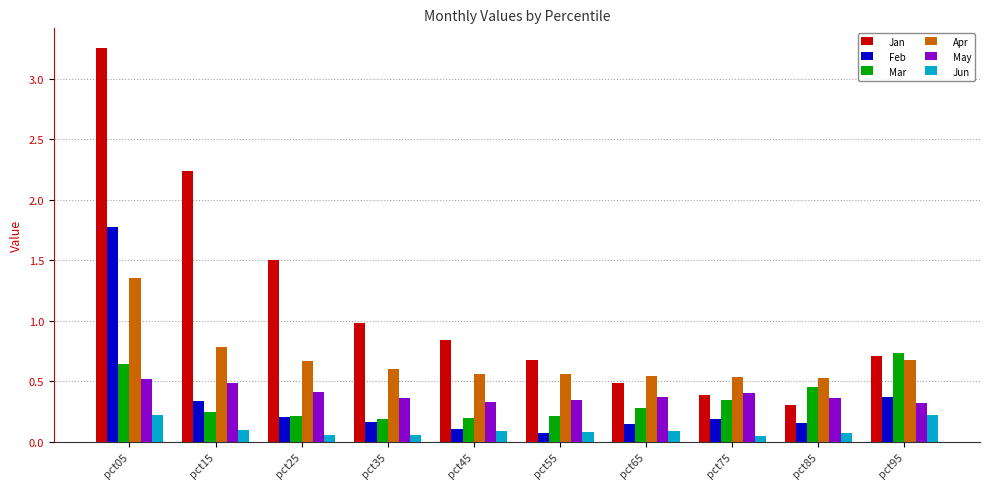

Are the bars horizontal?

No